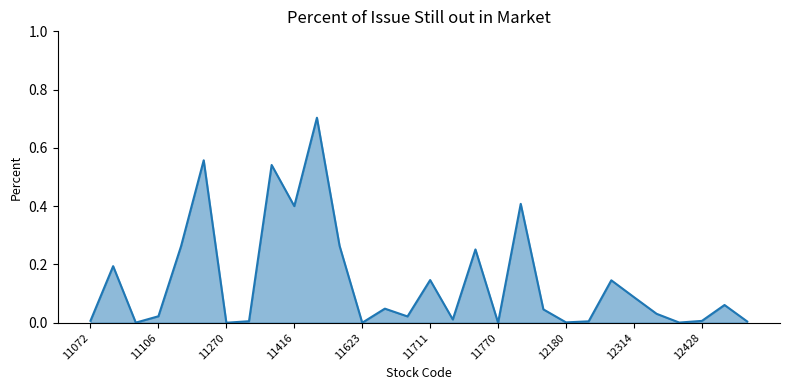

What is the greatest value displayed?

0.7